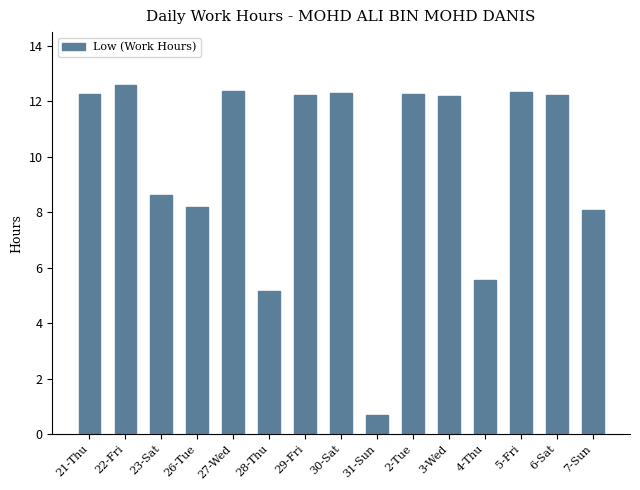

Where does the data first go above 12?

21-Thu